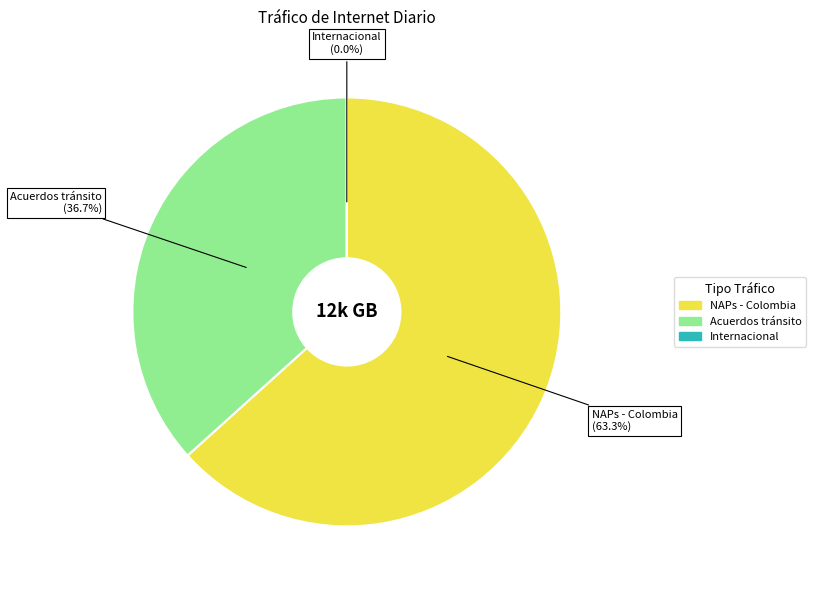

Is there a majority slice in this chart?

Yes